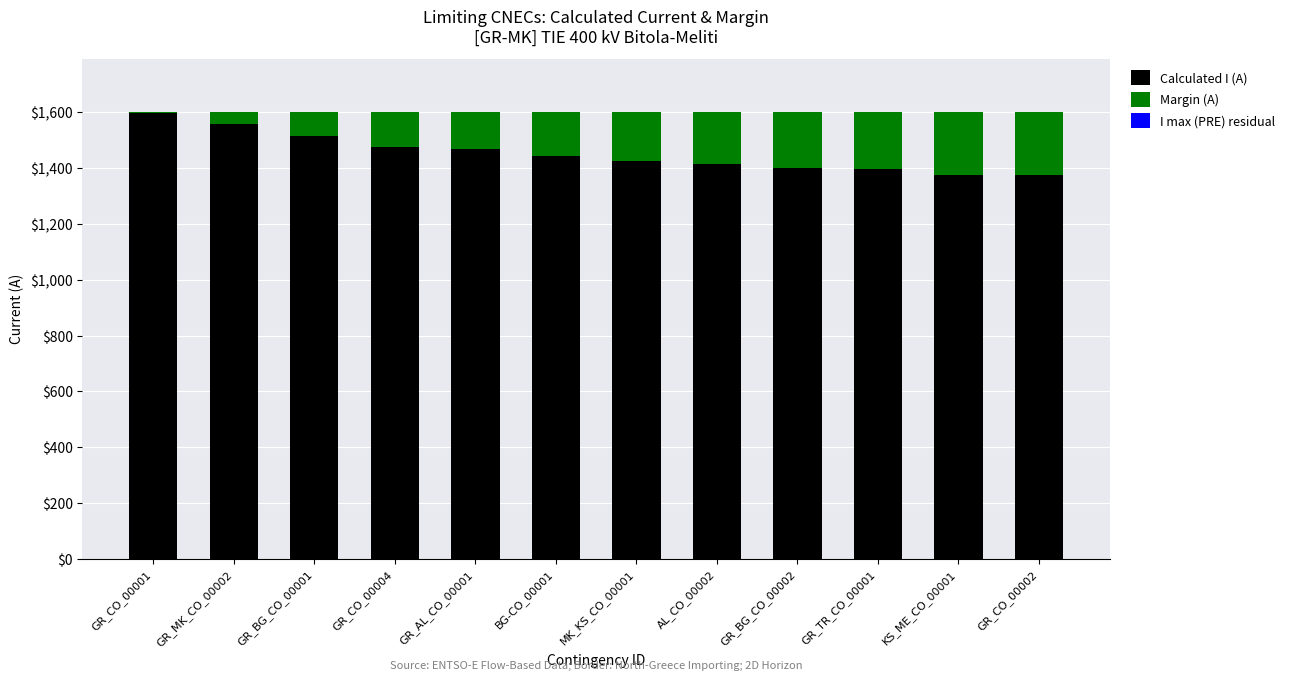

The value of Calculated I (A) at GR_MK_CO_00002 is 952. True or false?

False